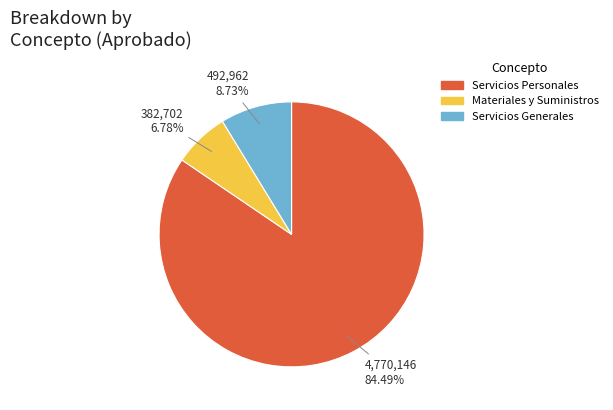

True or false: Materiales y Suministros accounts for 7% of the total.

True